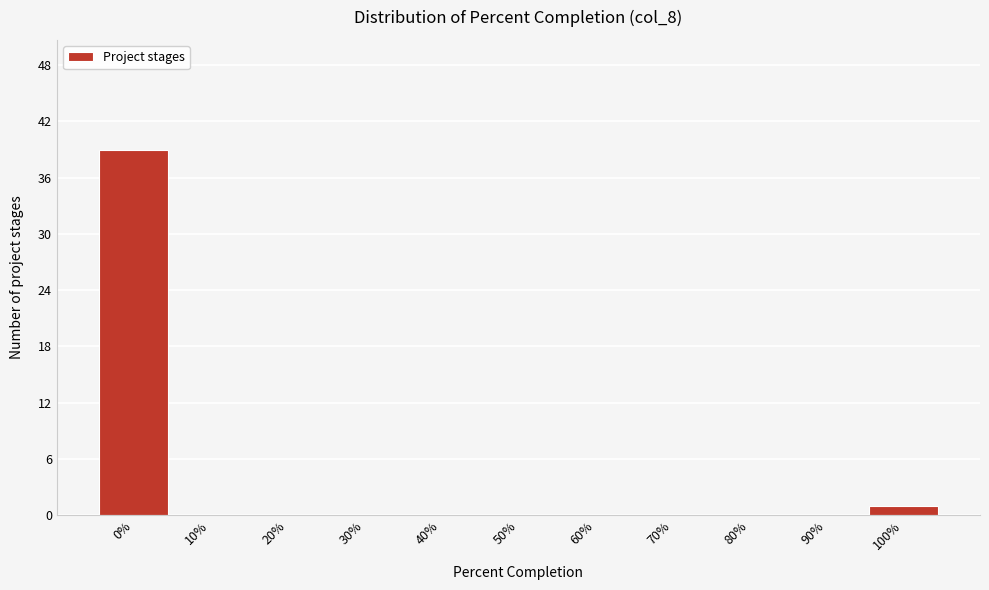

Reading left to right, transcribe all the data shown in this chart.

0%=39	10%=0	20%=0	30%=0	40%=0	50%=0	60%=0	70%=0	80%=0	90%=0	100%=1